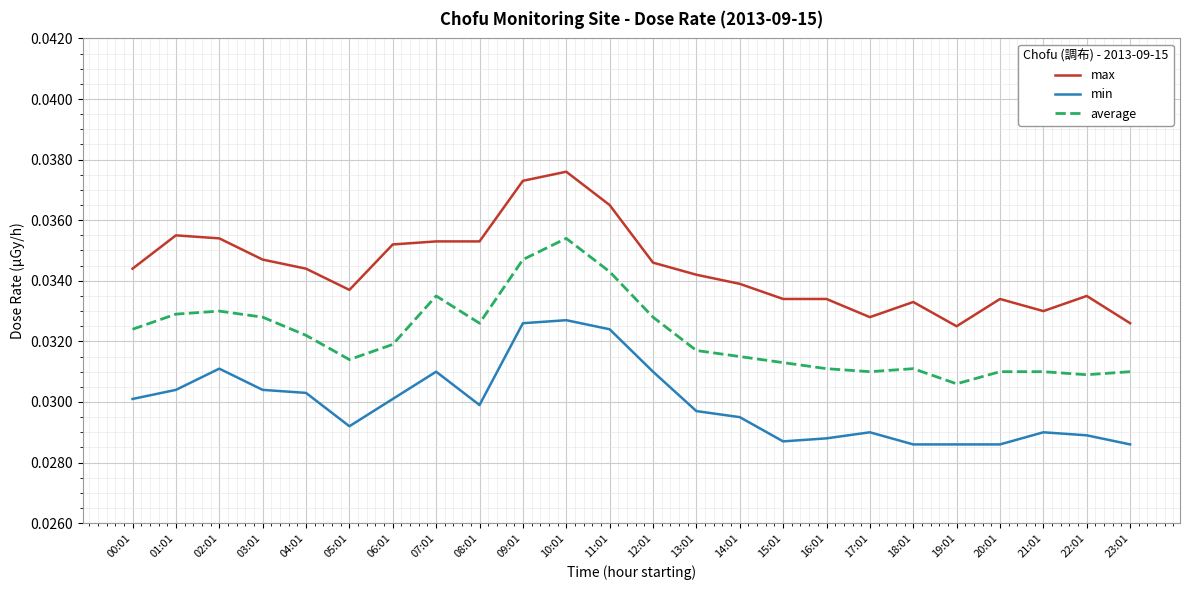

What are all the series names shown in the legend?

max, min, average